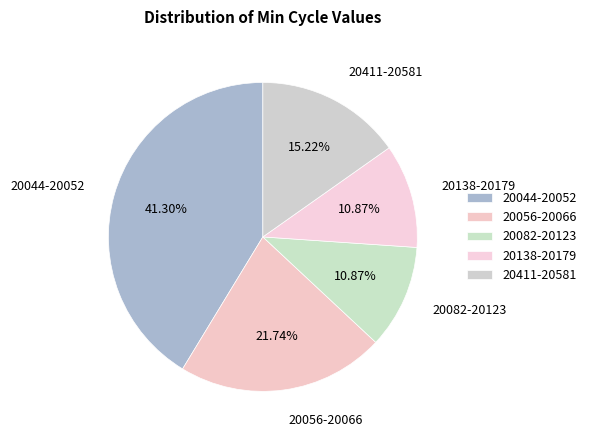

Combined, do 20411-20581 and 20082-20123 account for over 50%?

No